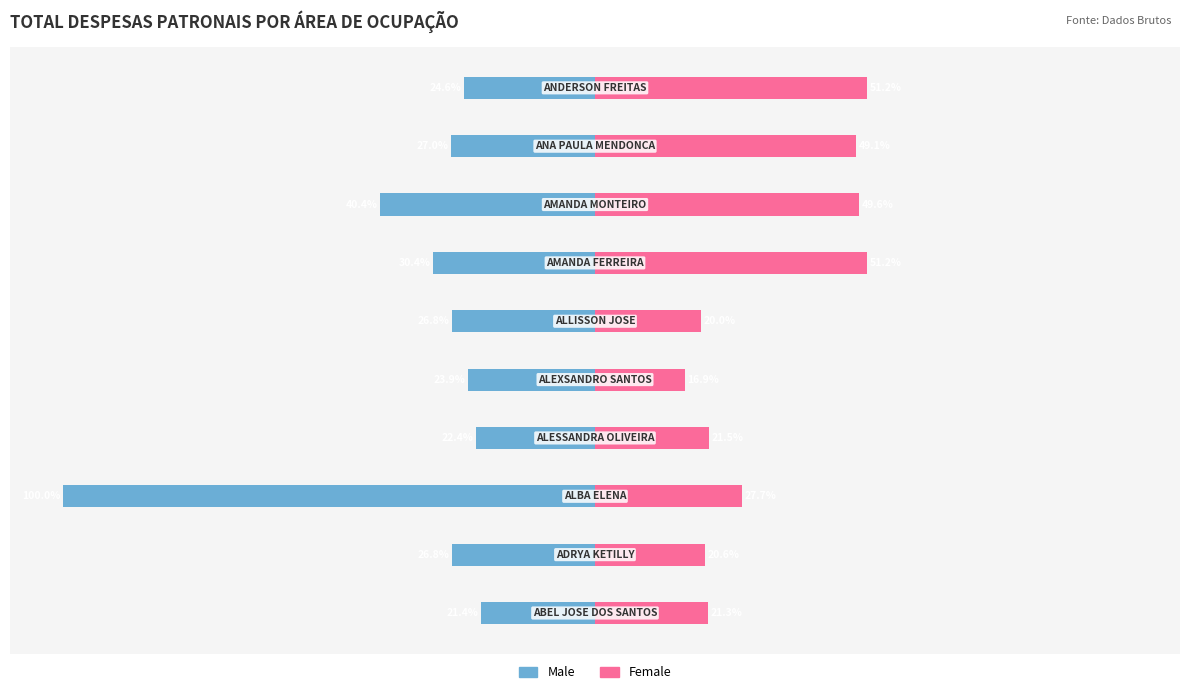

Which series has the widest spread of values?

Male